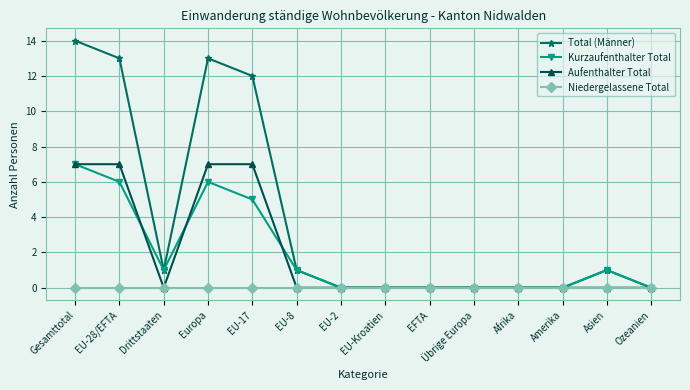

What is the sum of all Aufenthalter Total values?

28